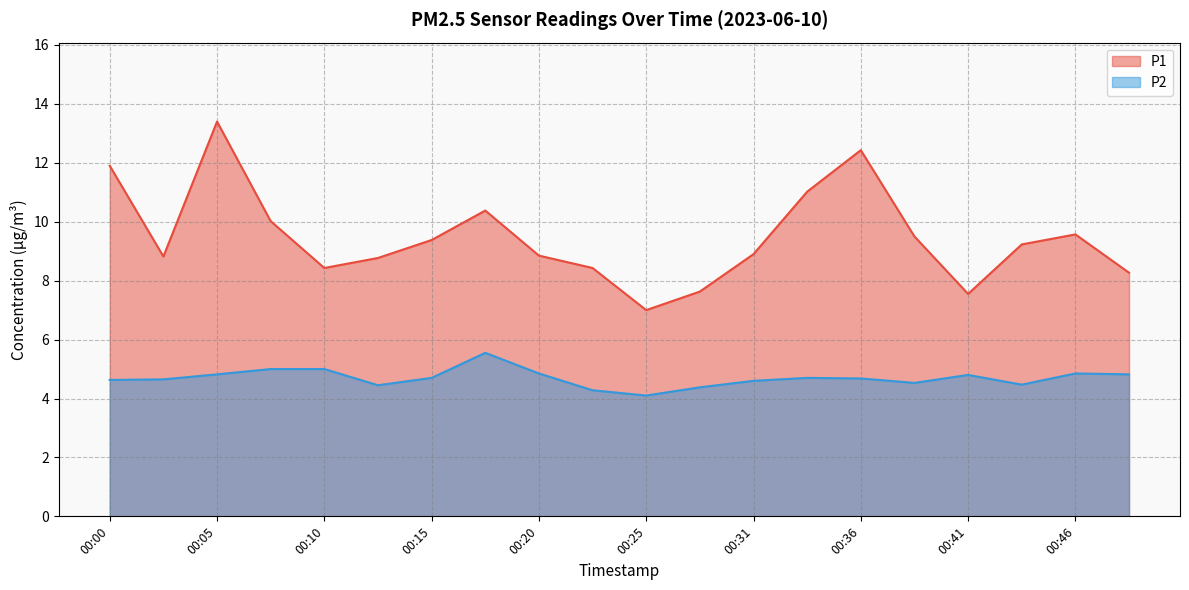

What is the difference between the maximum and second lowest values in the P2 series?

1.3